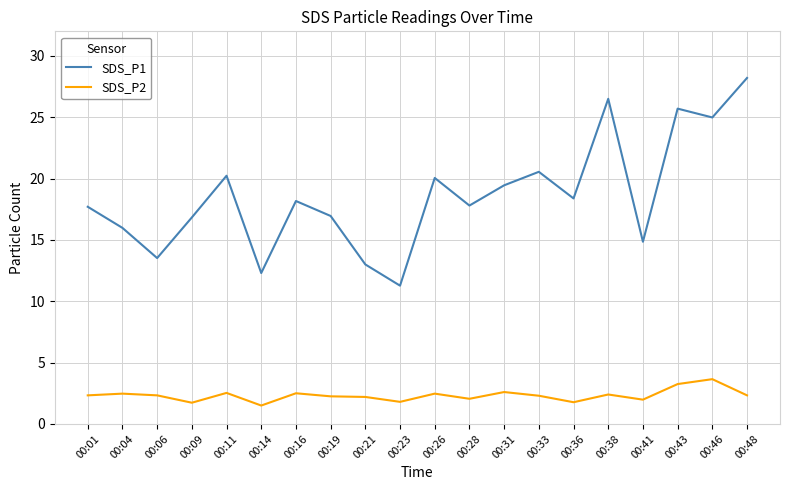

True or false: SDS_P1 has a value of 13.5 at 00:06.

True